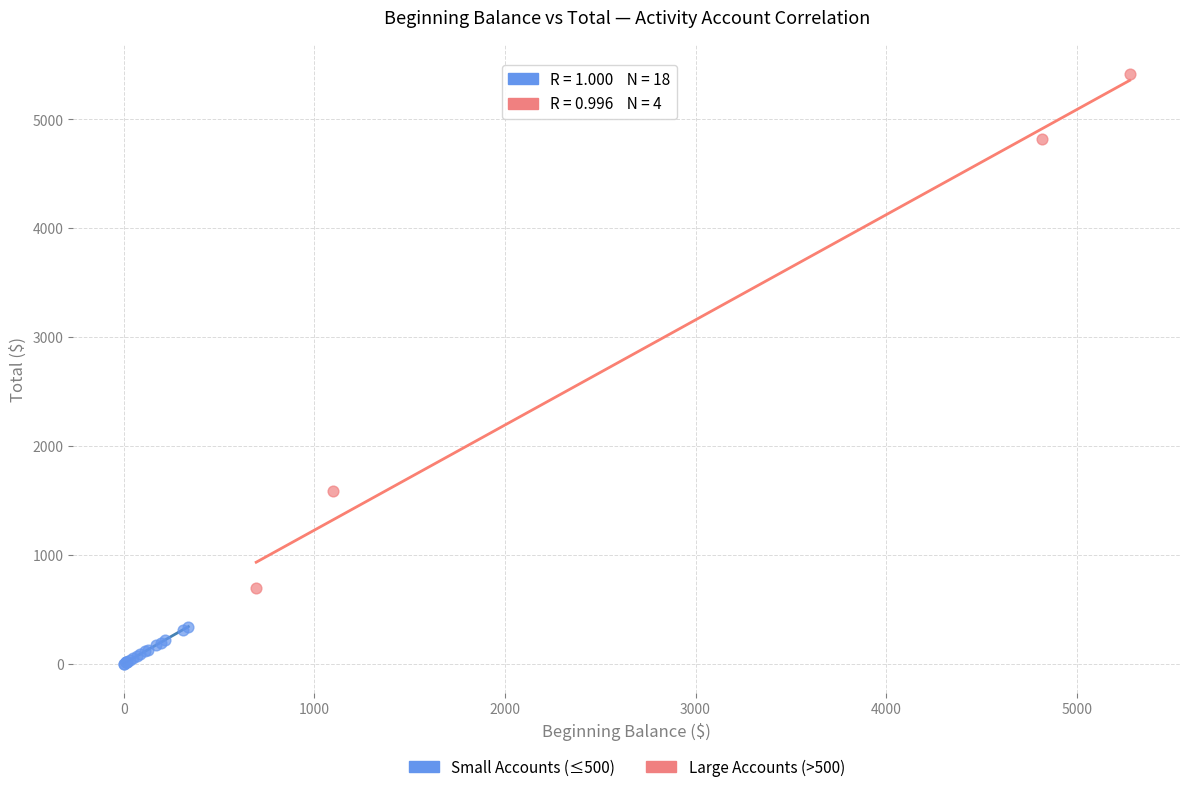

What are all the series names shown in the legend?

Small Accounts (≤500), Large Accounts (>500)